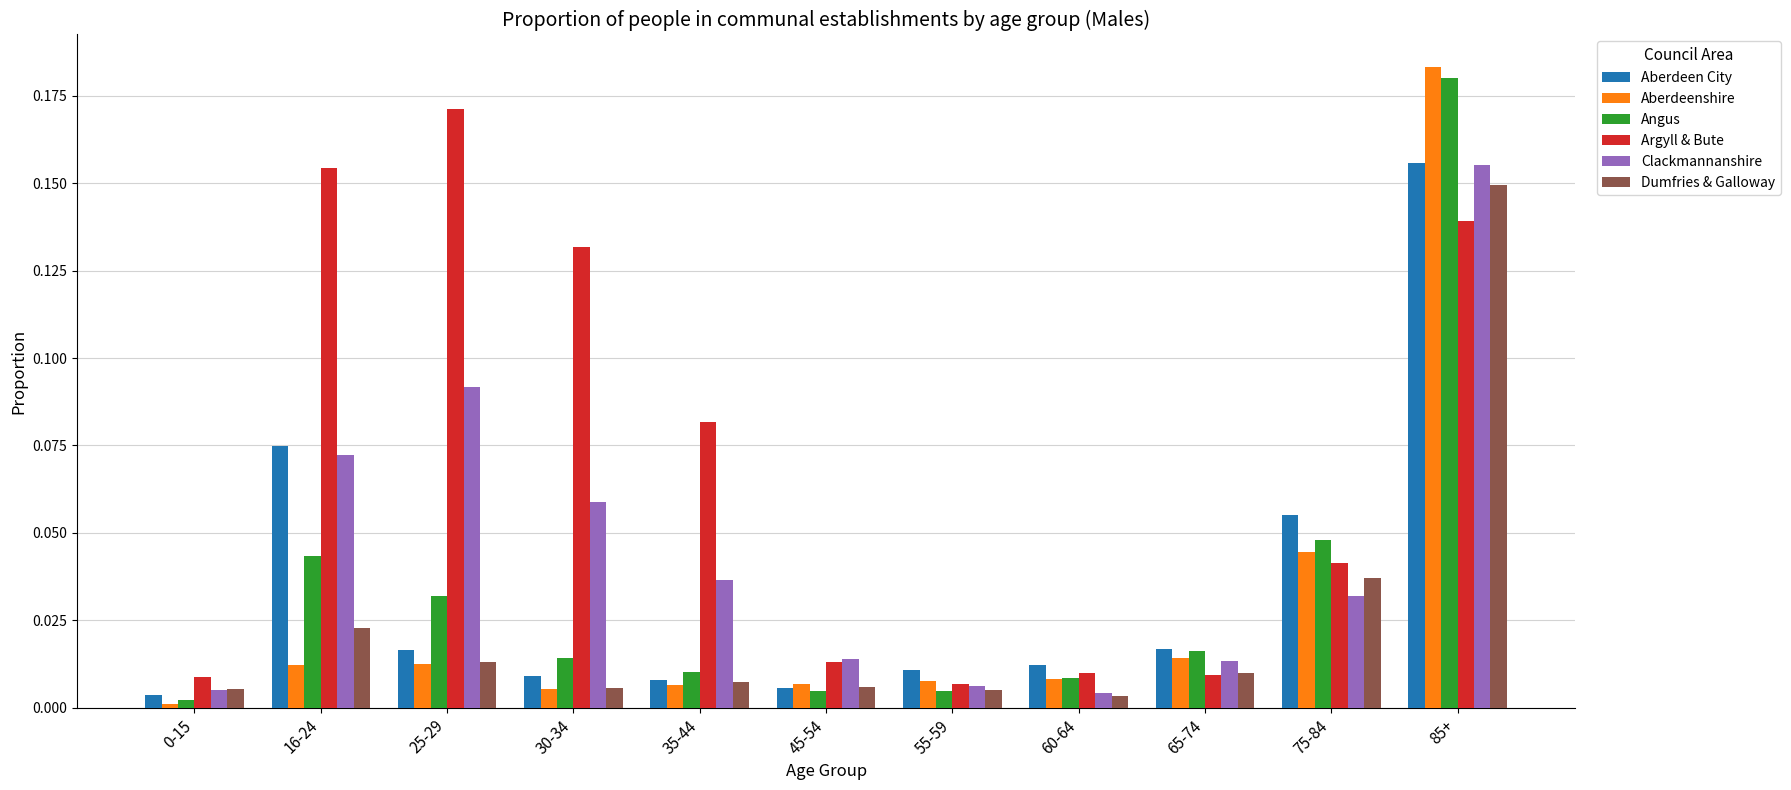

What is the total value across all series at 85+?

1.0